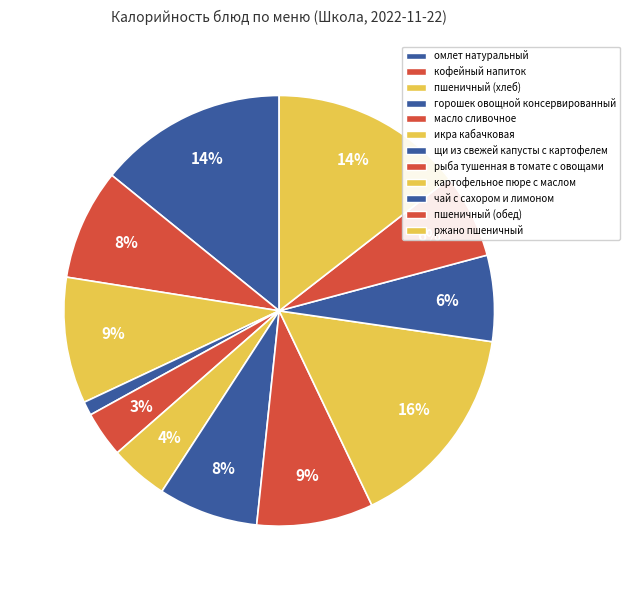

Approximately how many times larger is the value at икра кабачковая compared to щи из свежей капусты?

0.6